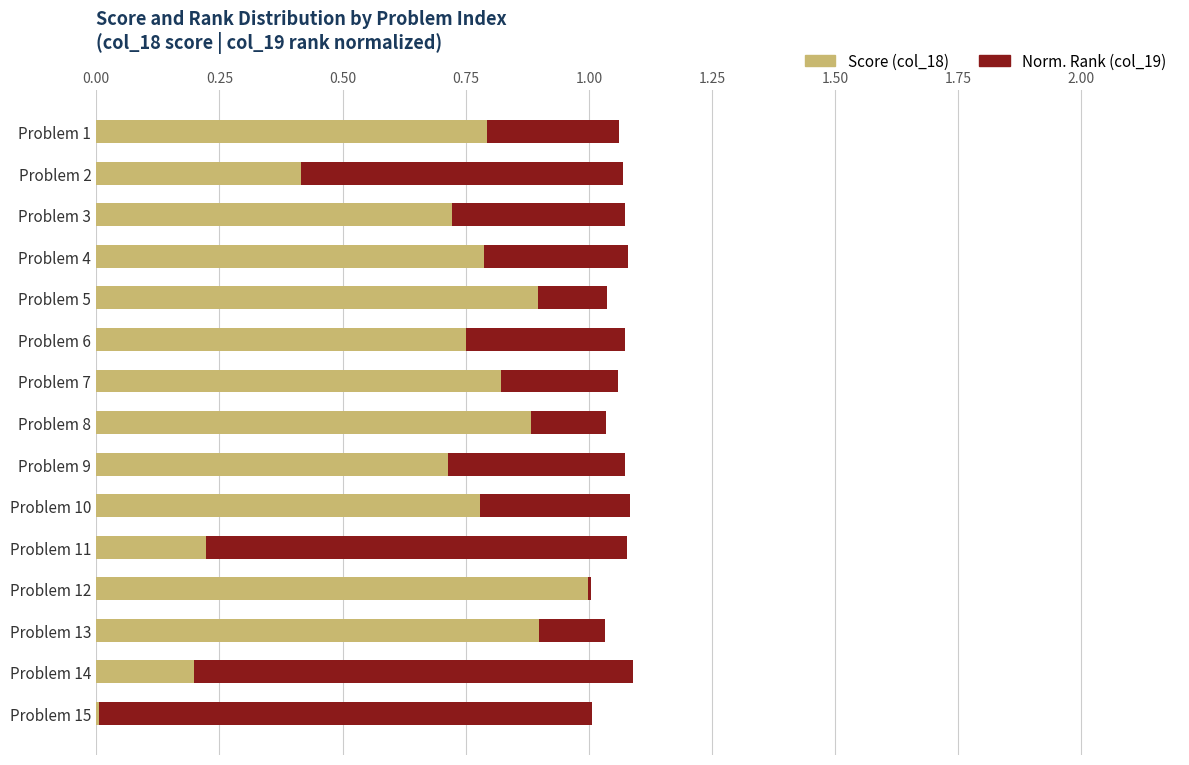

What is the total value across all series at Problem 6?

1.1